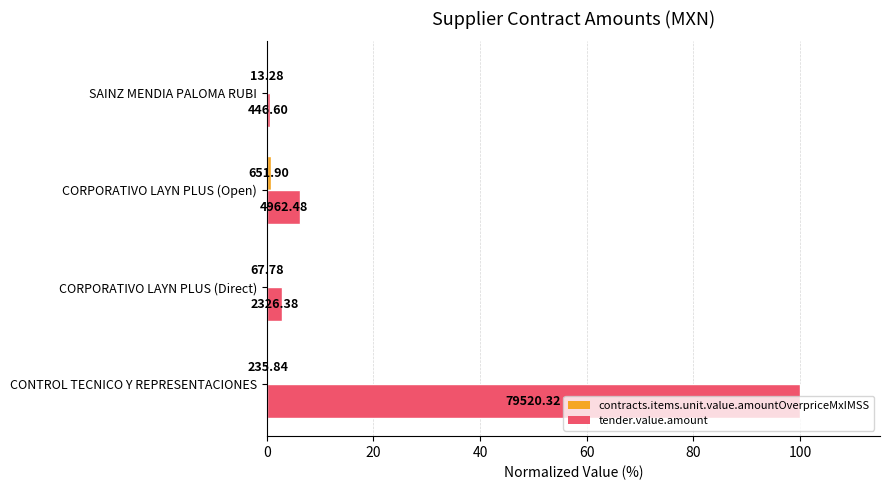

What is the average value of the tender.value.amount series?

27.4